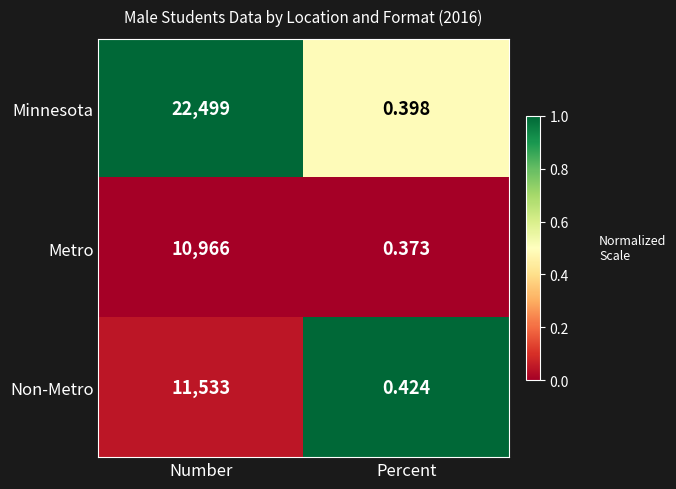

At which category is the sum across all series the highest?

Number